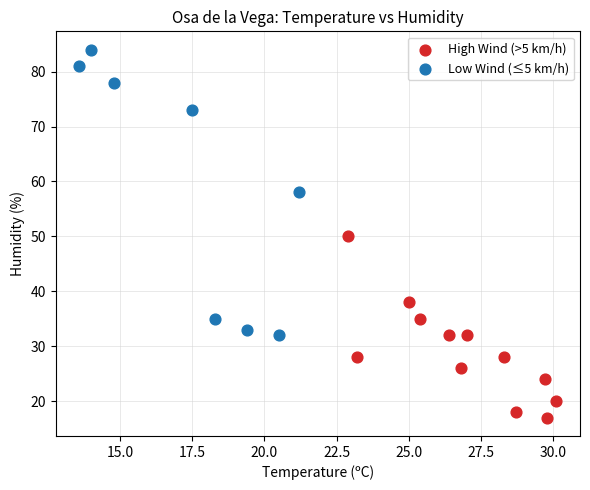

Which series contains the highest Y value?

Low Wind (≤5 km/h)